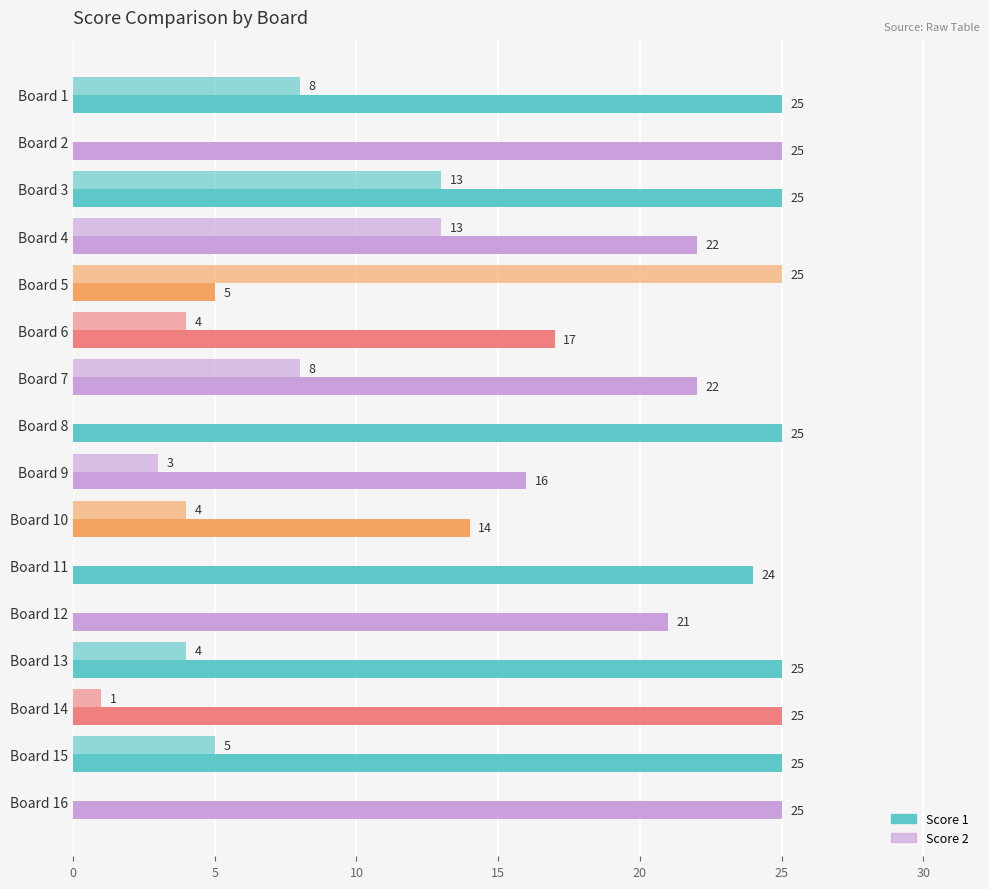

How many categories are shown in the chart?

16